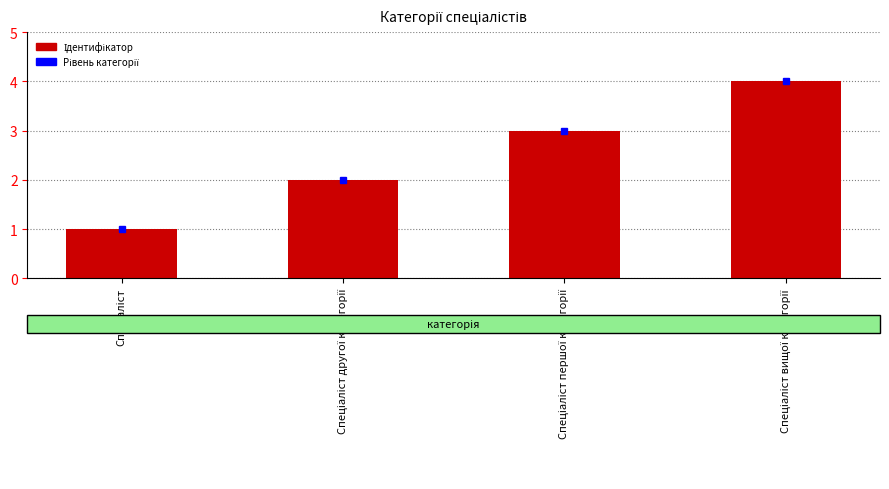

How many series are shown in this chart?

1